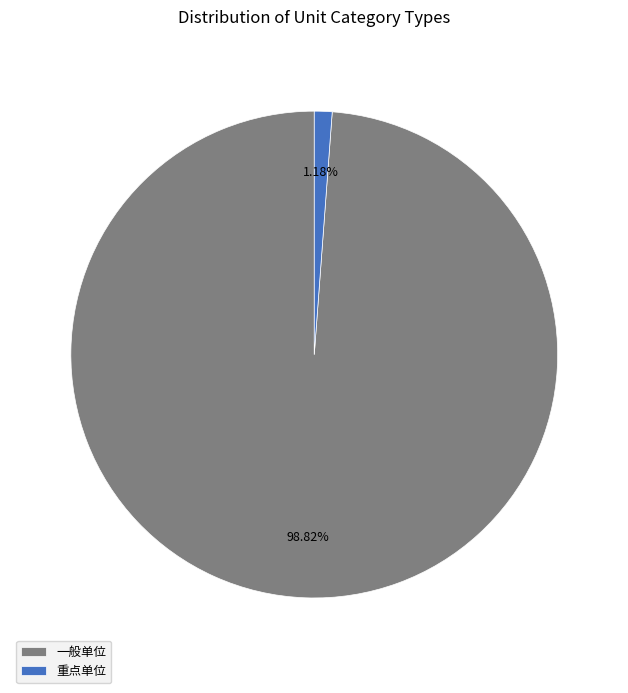

Which slice represents more than half of the pie?

一般单位